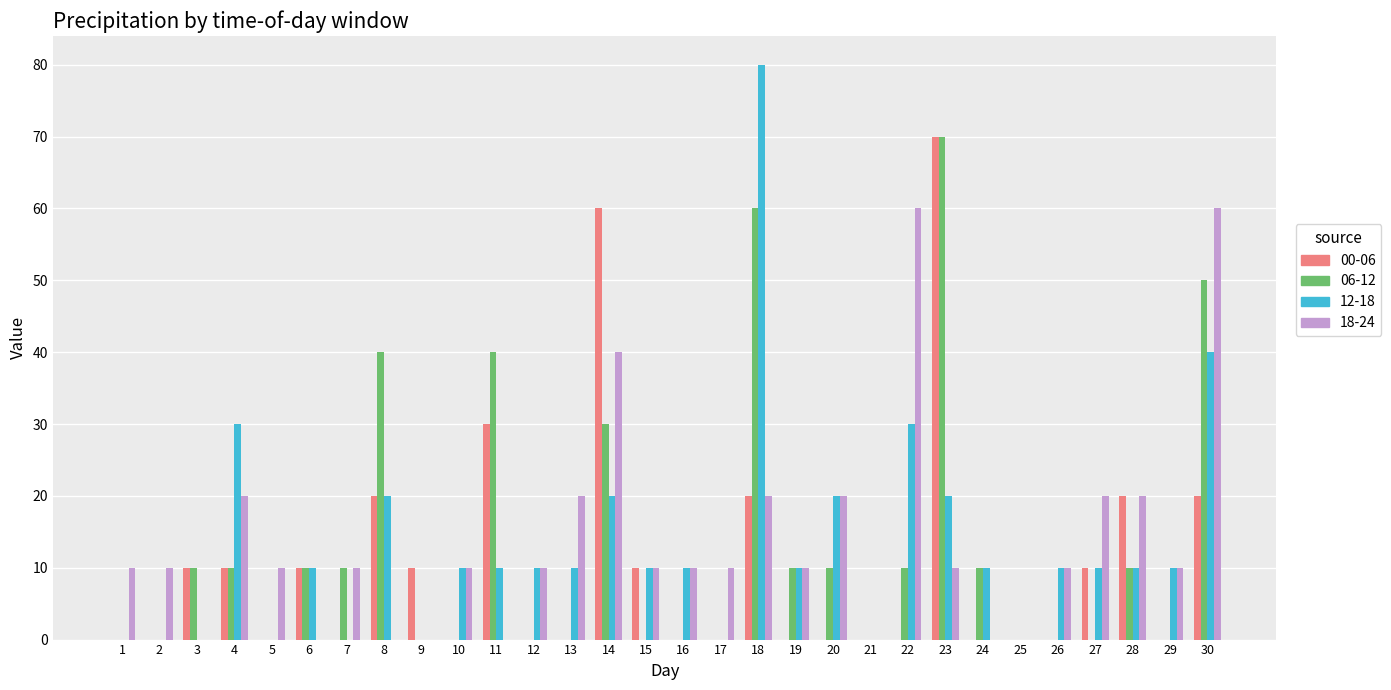

What is the sum of all 06-12 values?

380